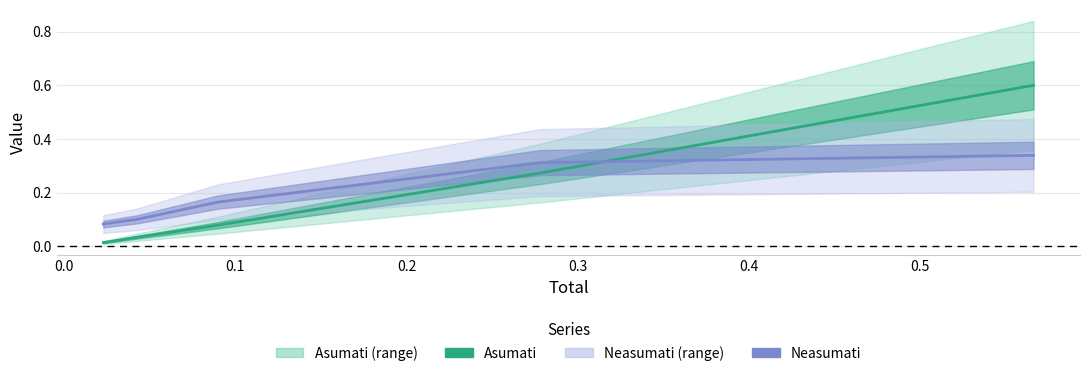

What is the sum of all Neasumati values?

1.0